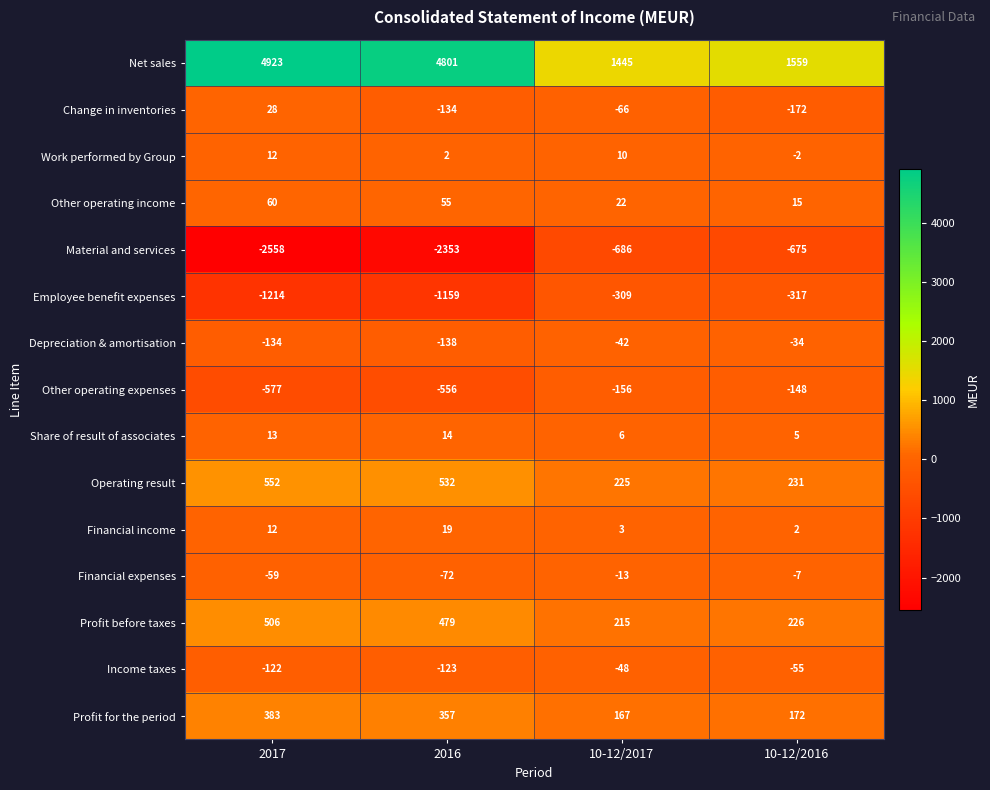

What value does the Change in inventories series have at 10-12/2017?

-66